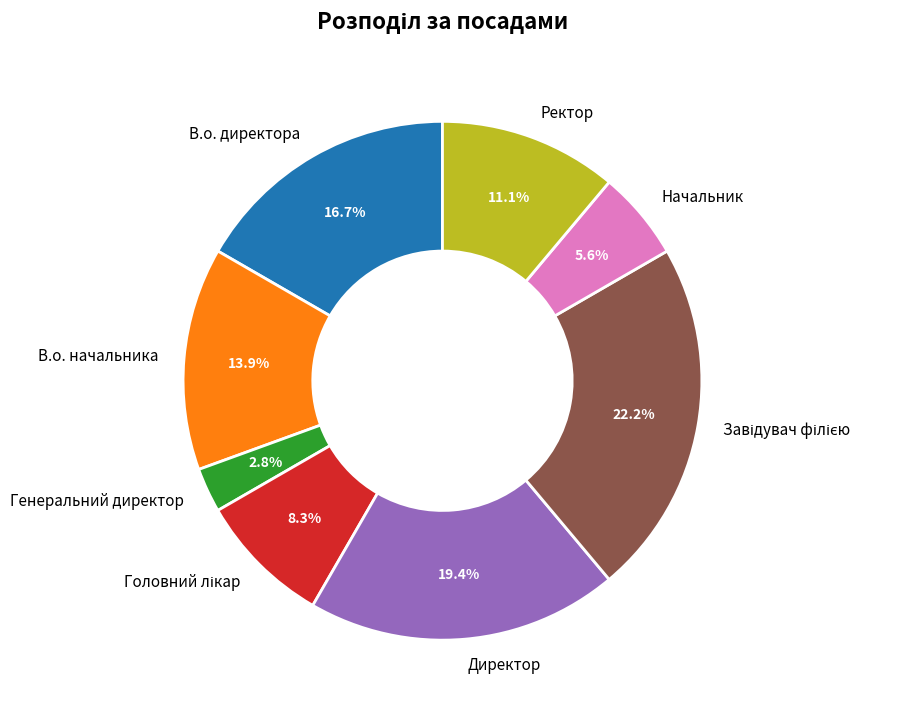

Does Генеральний директор account for over 50% of the chart?

No